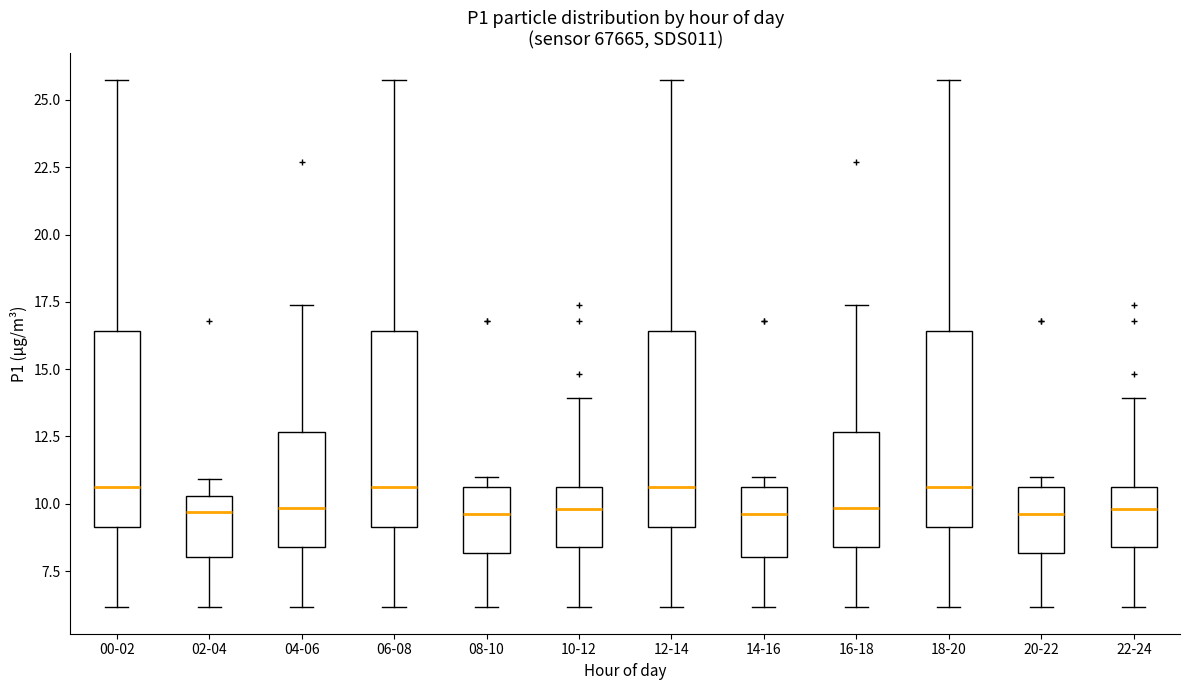

Where does the upper whisker of the box for 04-06 end on the y-axis? The values are not printed on the chart, so give them approximately, as read against the axis.

17.5